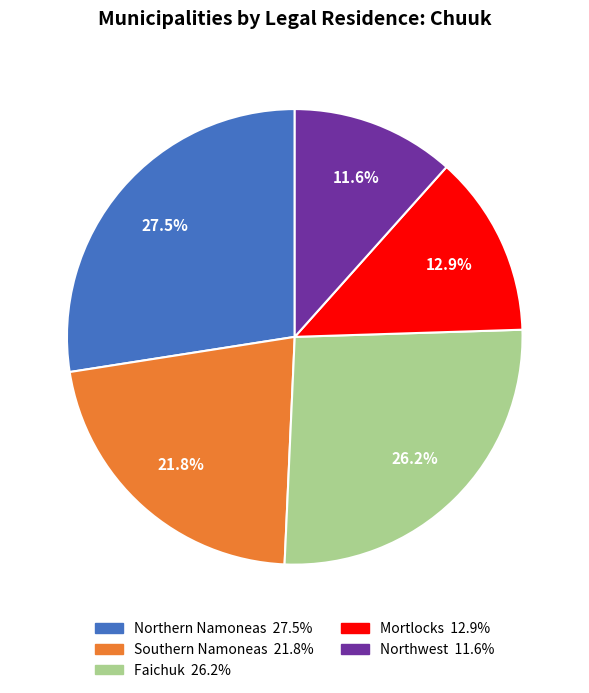

Do Southern Namoneas and Mortlocks together represent more than half of the pie?

No